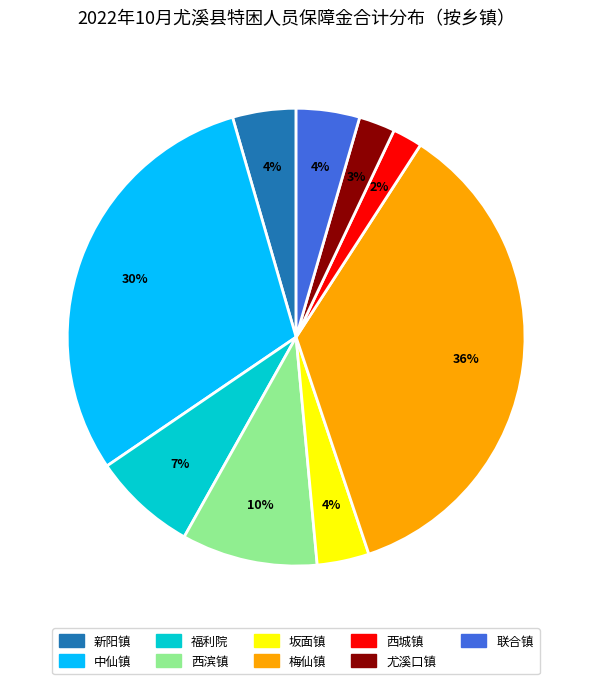

Which slice is the largest?

梅仙镇